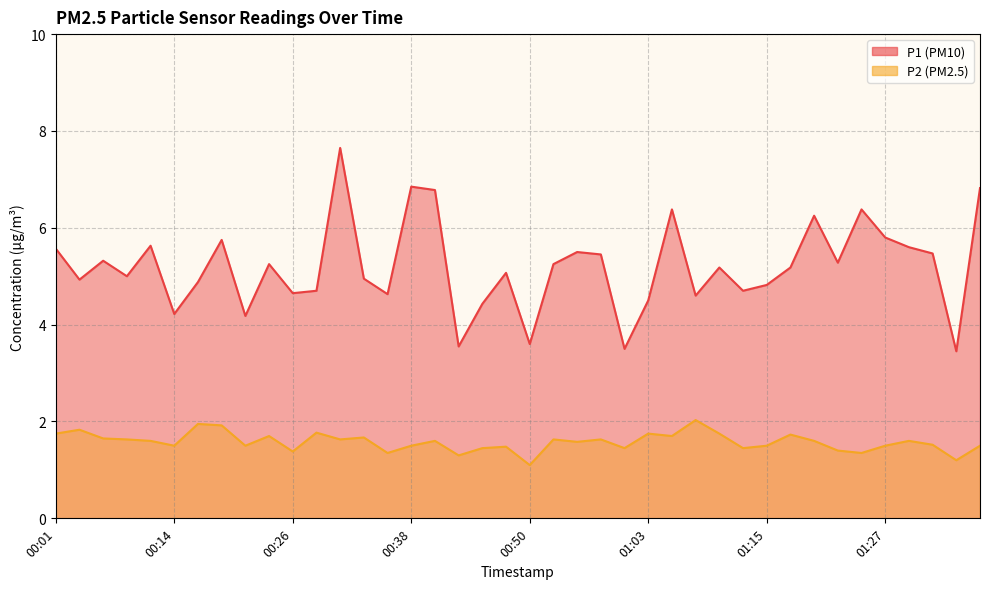

Reading right to left, list all the values displayed in this chart.

P1: 01:37=6.8	01:34=3.5	01:32=5.5	01:29=5.6	01:27=5.8	01:25=6.4	01:22=5.3	01:20=6.2	01:17=5.2	01:15=4.8	01:12=4.7	01:10=5.2	01:07=4.6	01:05=6.4	01:03=4.5	01:00=3.5	00:58=5.5	00:55=5.5	00:53=5.2	00:50=3.6	00:48=5.1	00:45=4.4	00:43=3.5	00:41=6.8	00:38=6.8	00:36=4.6	00:33=5.0	00:31=7.7	00:28=4.7	00:26=4.7	00:23=5.2	00:21=4.2	00:19=5.8	00:16=4.9	00:14=4.2	00:11=5.6	00:09=5.0	00:06=5.3	00:04=4.9	00:01=5.6
P2: 01:37=1.5	01:34=1.2	01:32=1.5	01:29=1.6	01:27=1.5	01:25=1.4	01:22=1.4	01:20=1.6	01:17=1.7	01:15=1.5	01:12=1.4	01:10=1.8	01:07=2.0	01:05=1.7	01:03=1.8	01:00=1.4	00:58=1.6	00:55=1.6	00:53=1.6	00:50=1.1	00:48=1.5	00:45=1.4	00:43=1.3	00:41=1.6	00:38=1.5	00:36=1.4	00:33=1.7	00:31=1.6	00:28=1.8	00:26=1.4	00:23=1.7	00:21=1.5	00:19=1.9	00:16=1.9	00:14=1.5	00:11=1.6	00:09=1.6	00:06=1.6	00:04=1.8	00:01=1.8